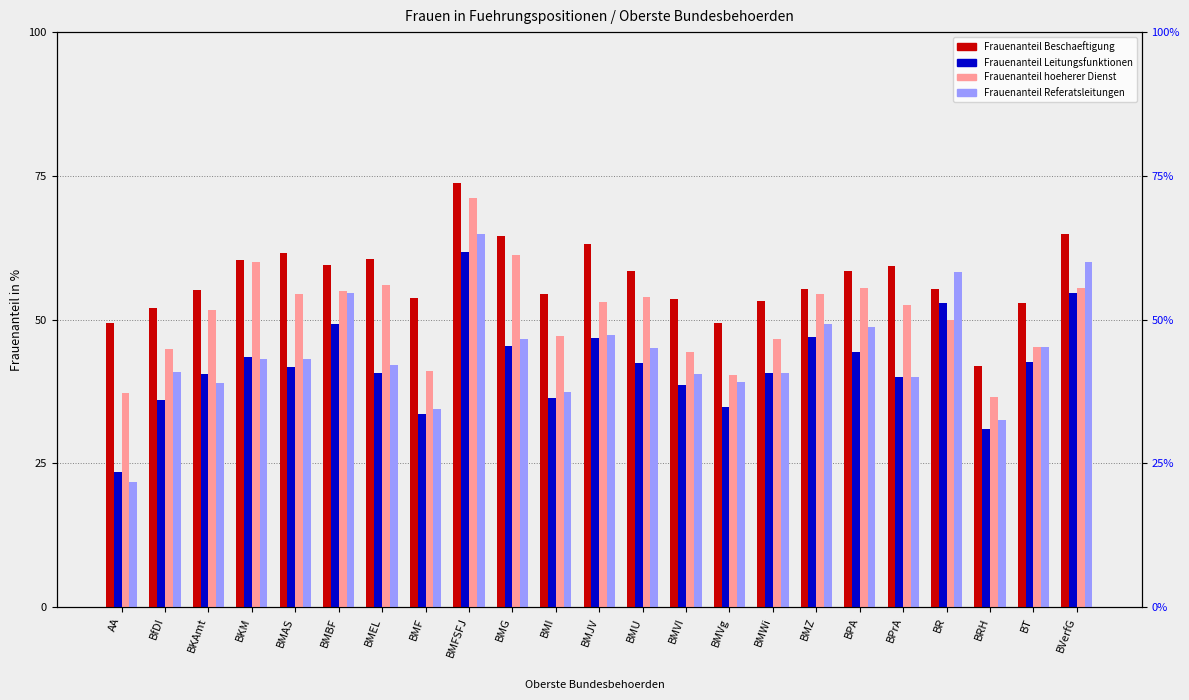

Are the bars grouped side by side (vs. stacked)?

Yes